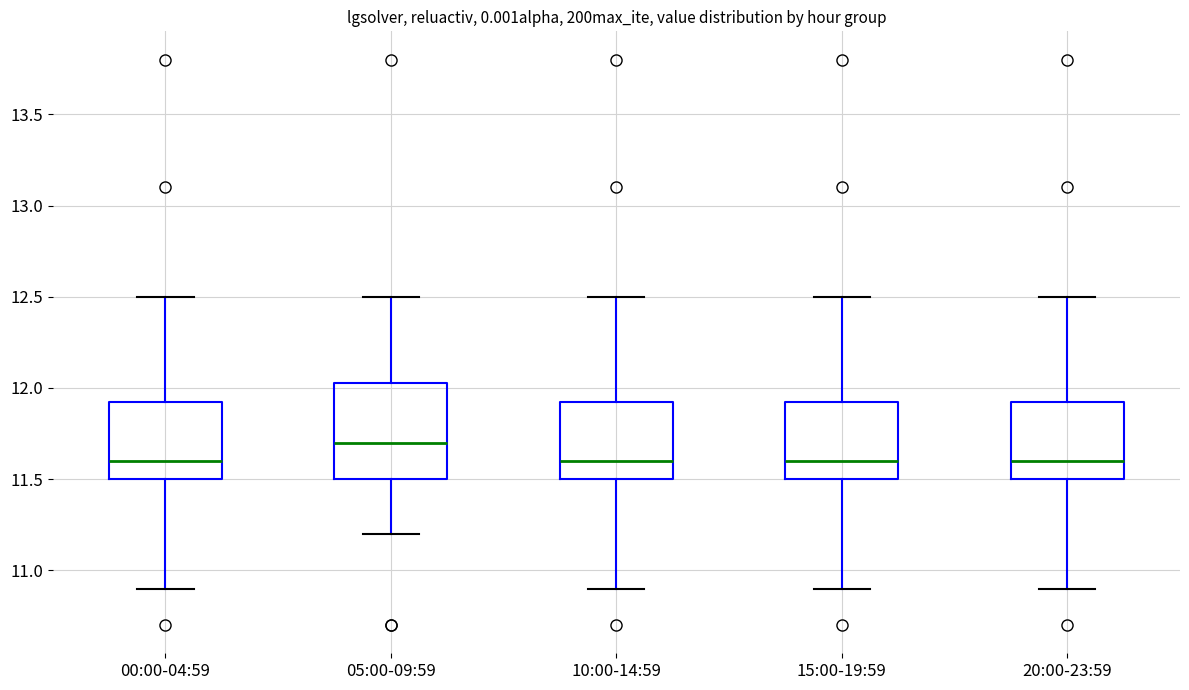

Which box is the tallest, from its lower edge to its upper edge?

05:00-09:59